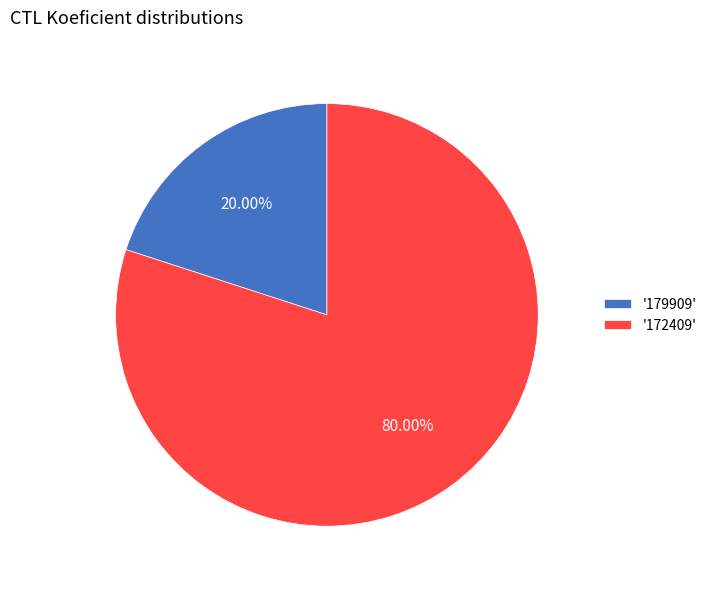

Is the sum of '172409' and '179909' greater than half?

Yes